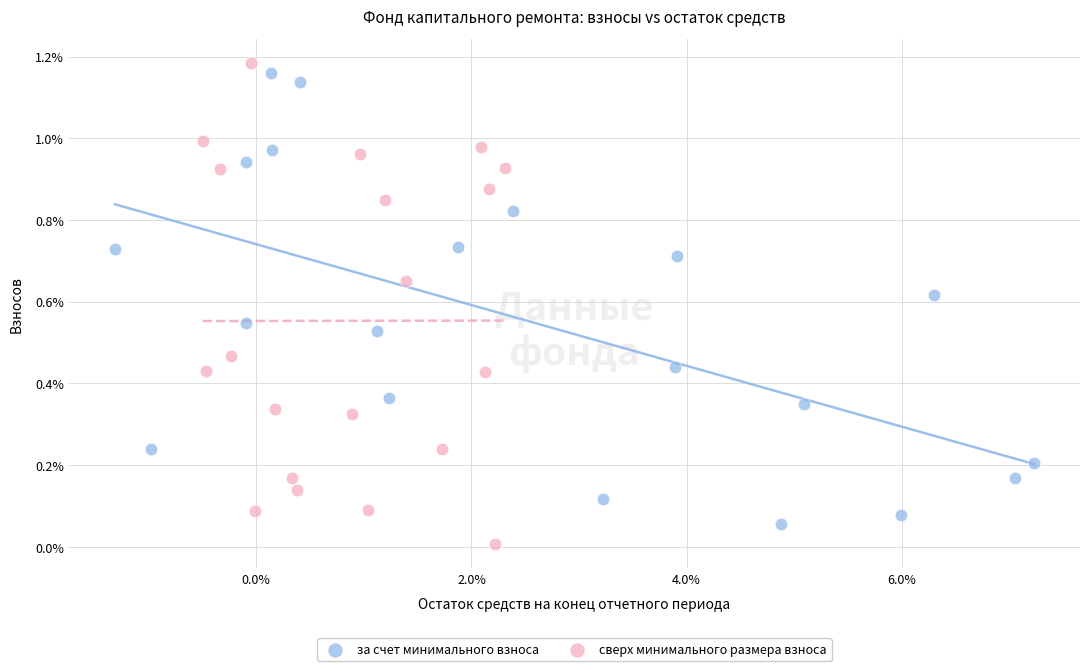

What are all the series names shown in the legend?

за счет минимального взноса, сверх минимального размера взноса